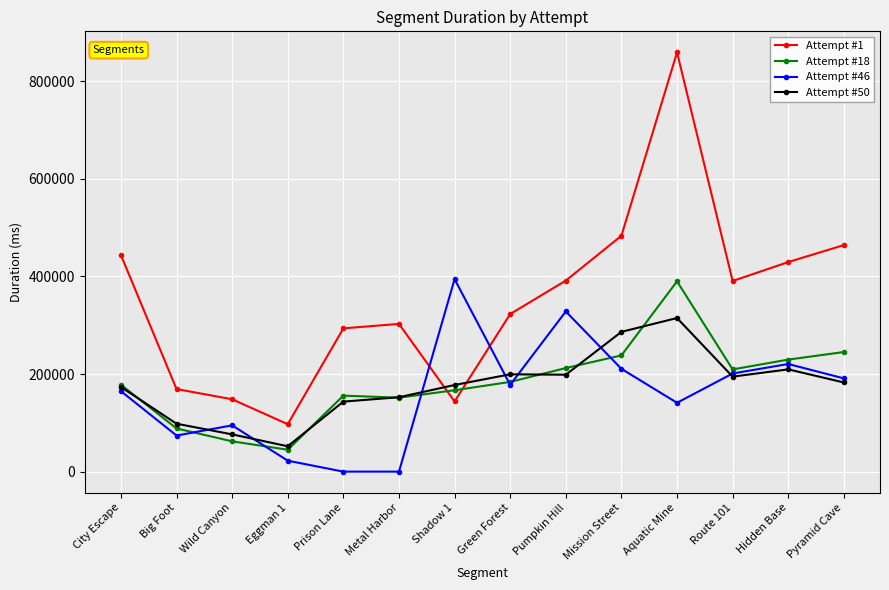

Does the chart display data point markers on the line(s)?

Yes